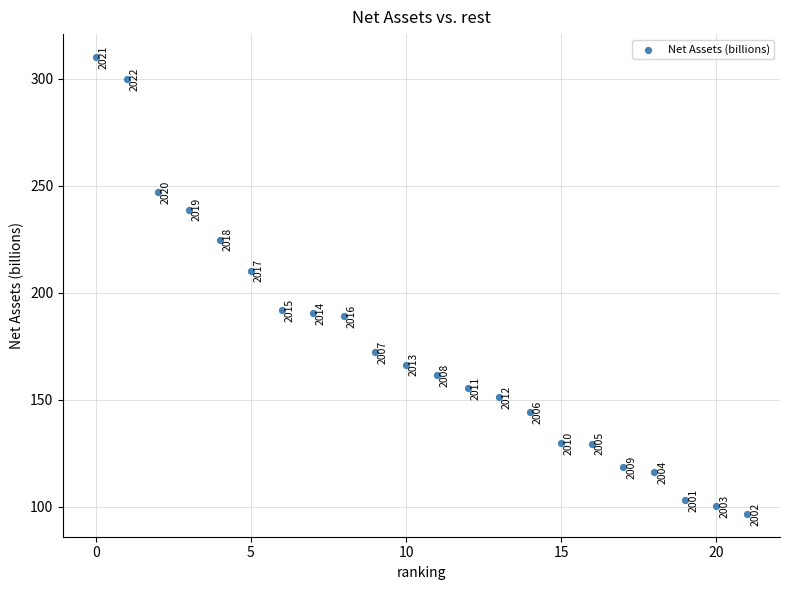

What Y value in the scatter plot is closest to 203?

210.3